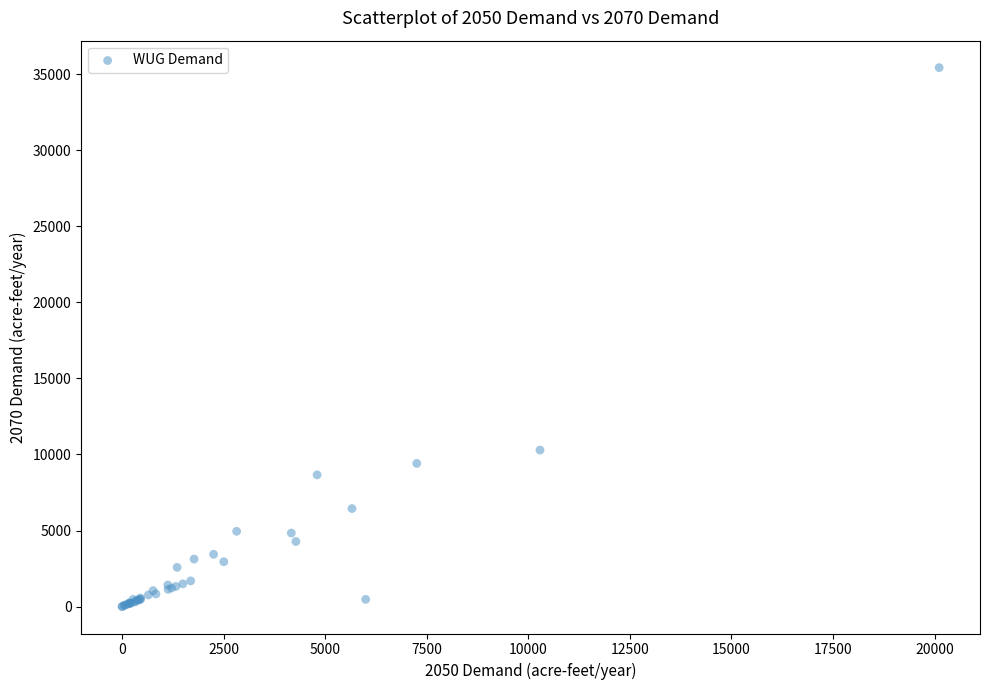

What Y value in the scatter plot is closest to 17714?

10288